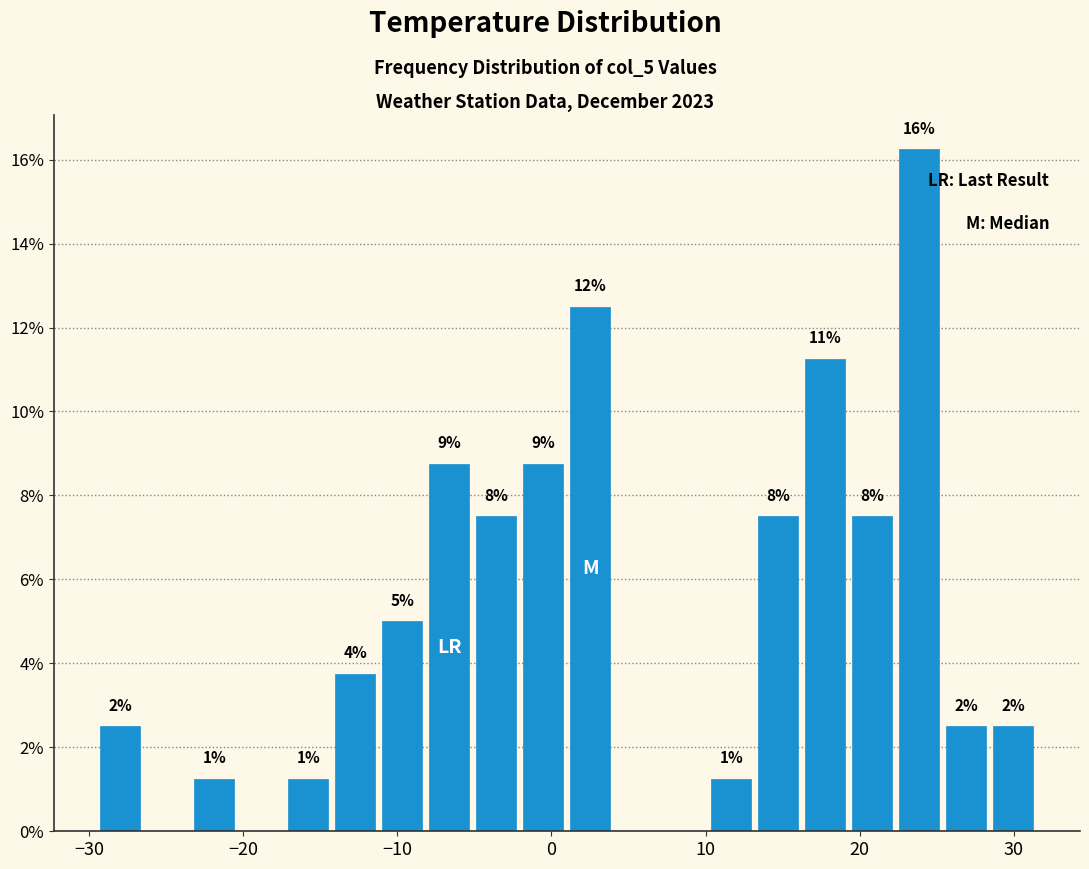

Read against the x-axis, roughly where is the centre of the tallest bar?

24